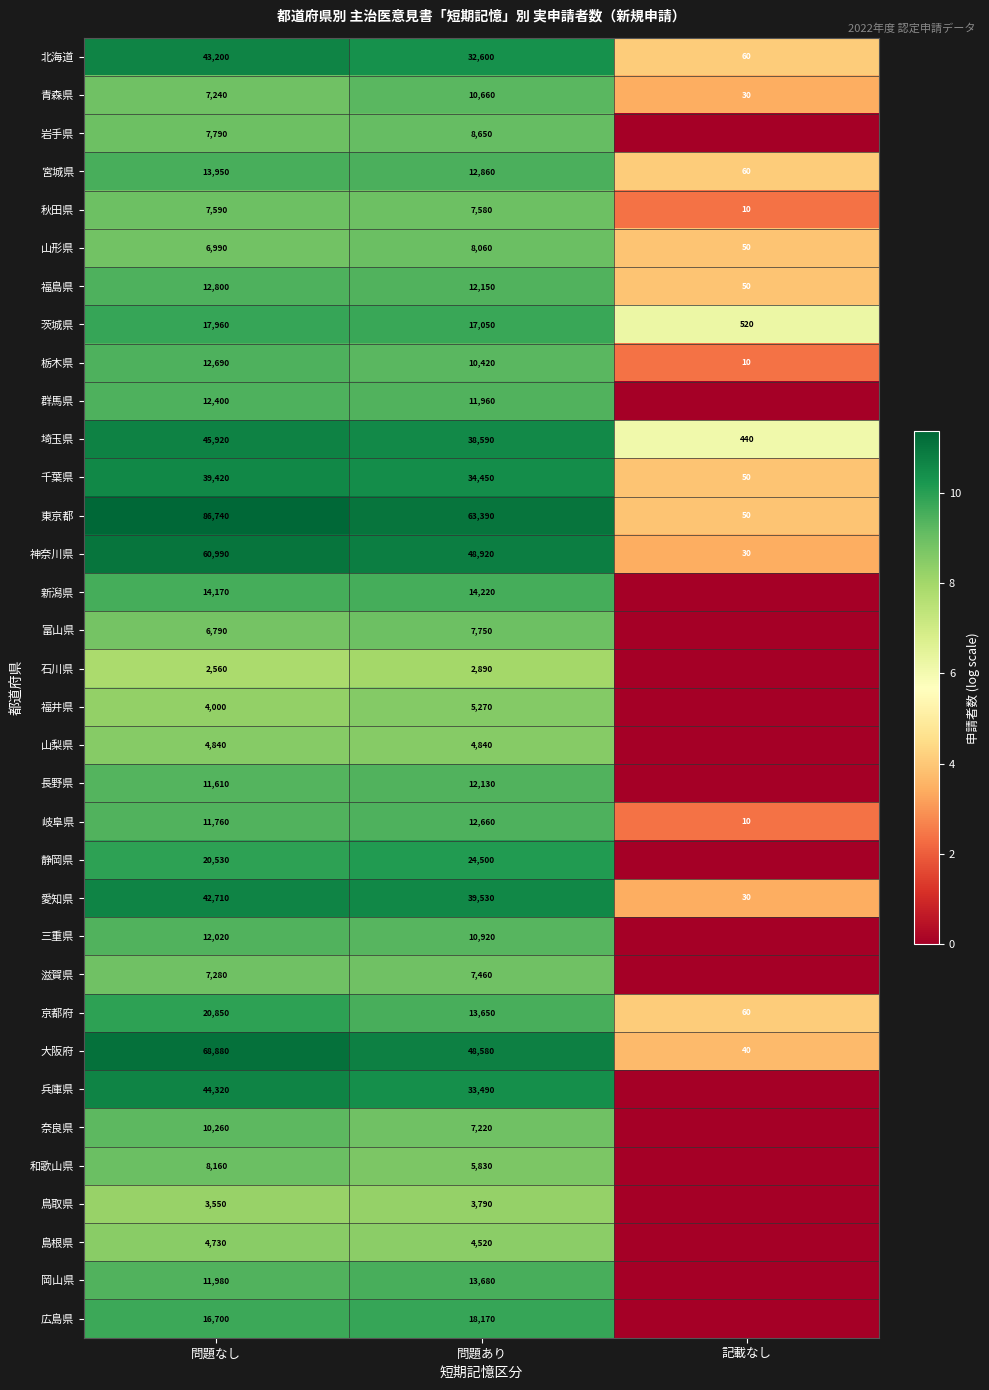

What is the spread (max minus min) of values at 問題なし?

84180